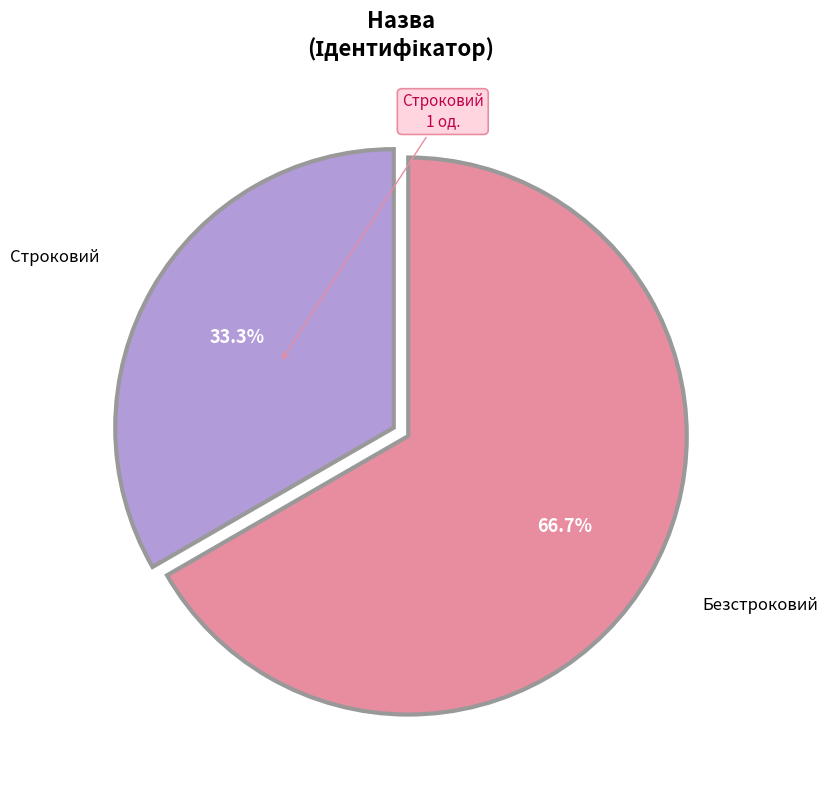

To the nearest percent, what is the average slice percentage?

50%